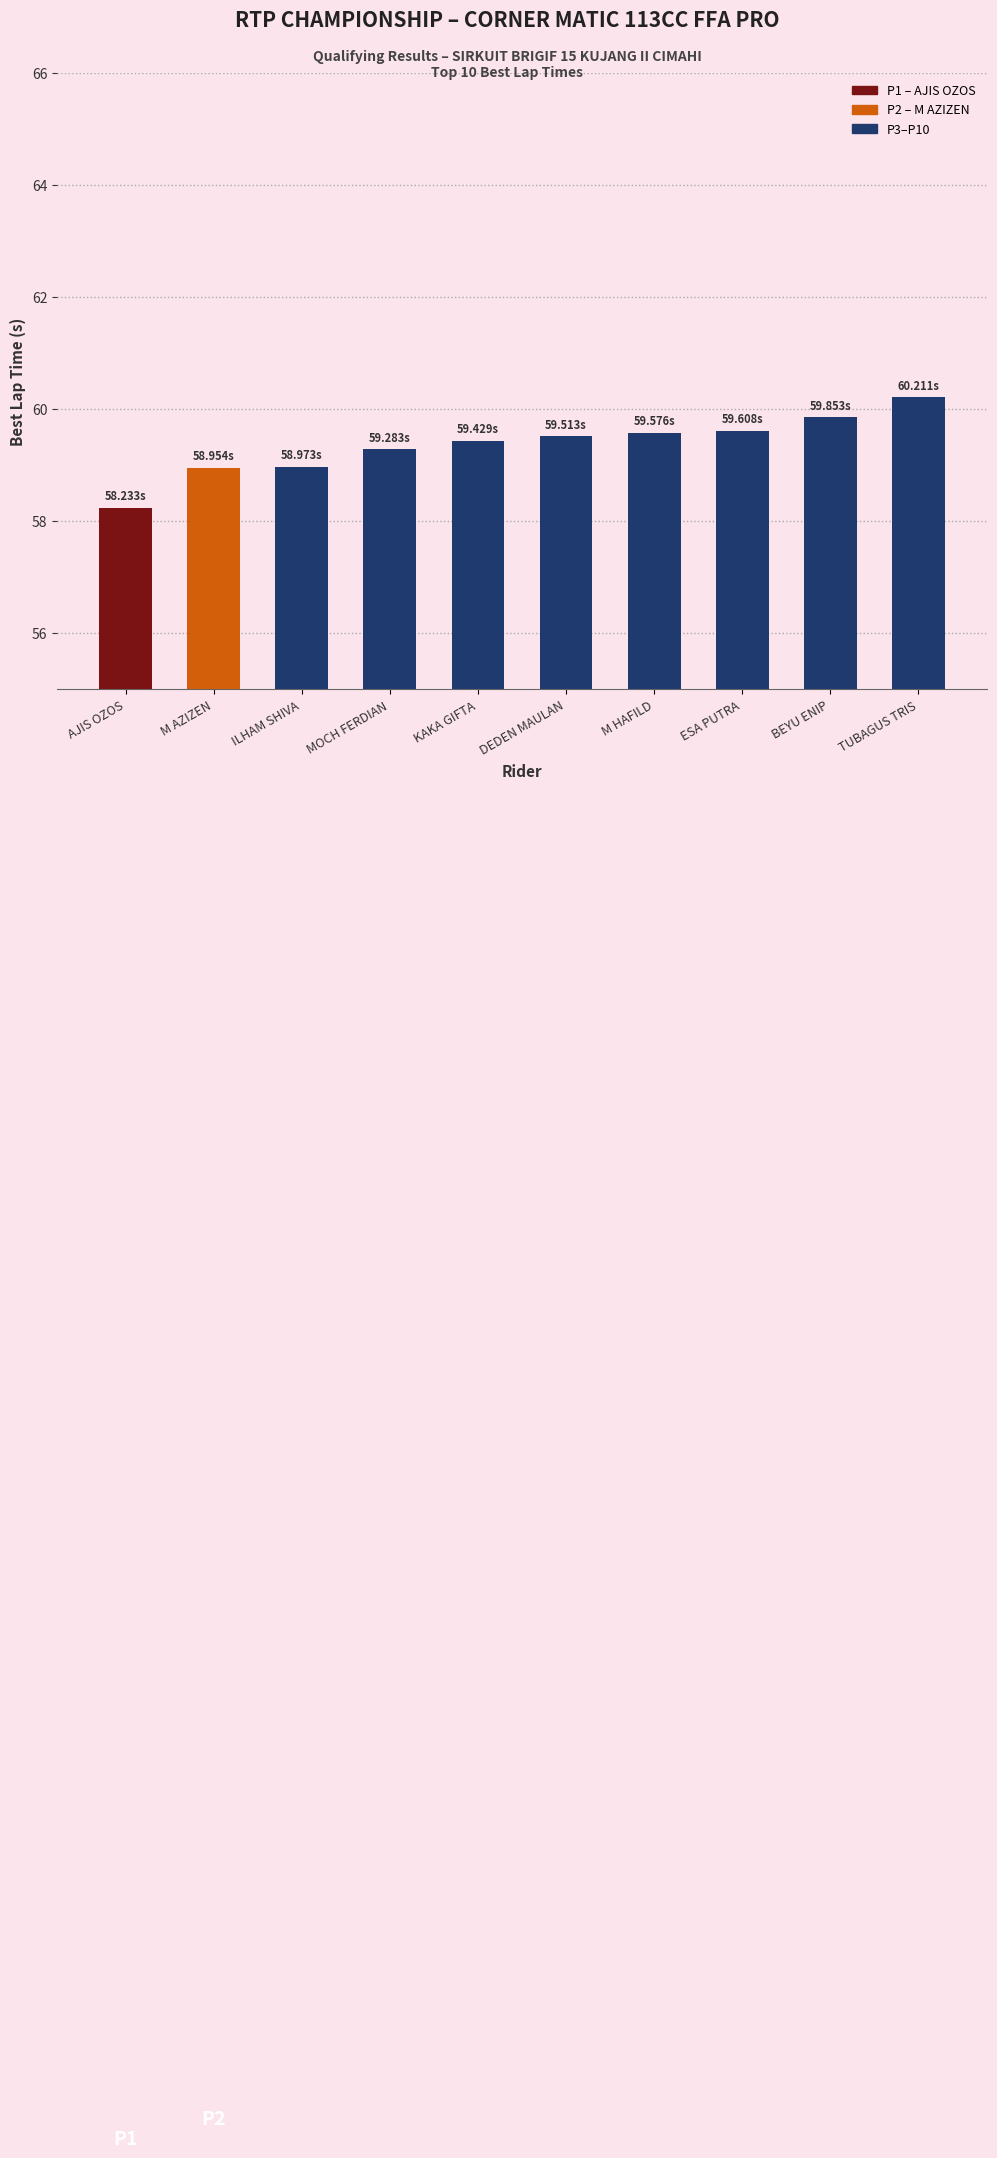

At which category does the chart reach its peak across all series?

TUBAGUS TRIS